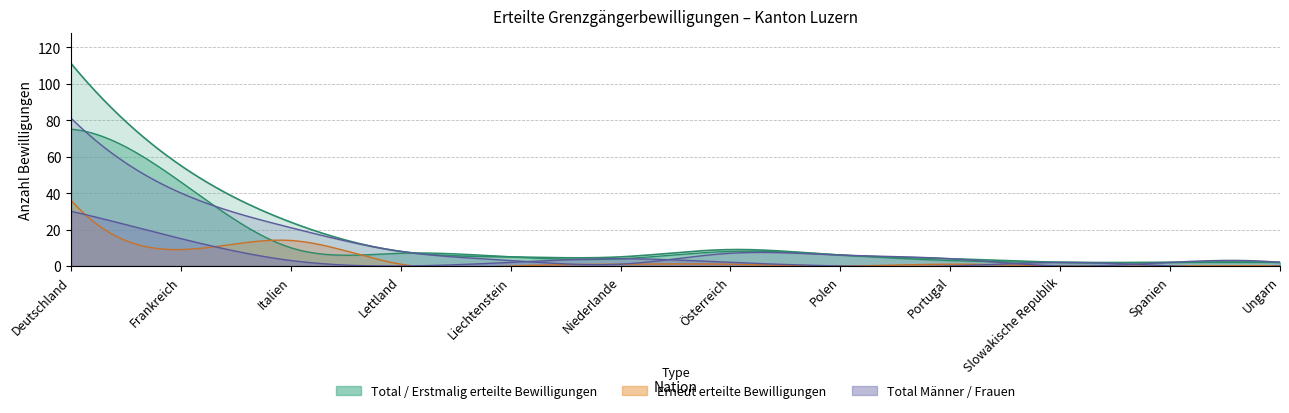

How many lines are shown in the chart?

5